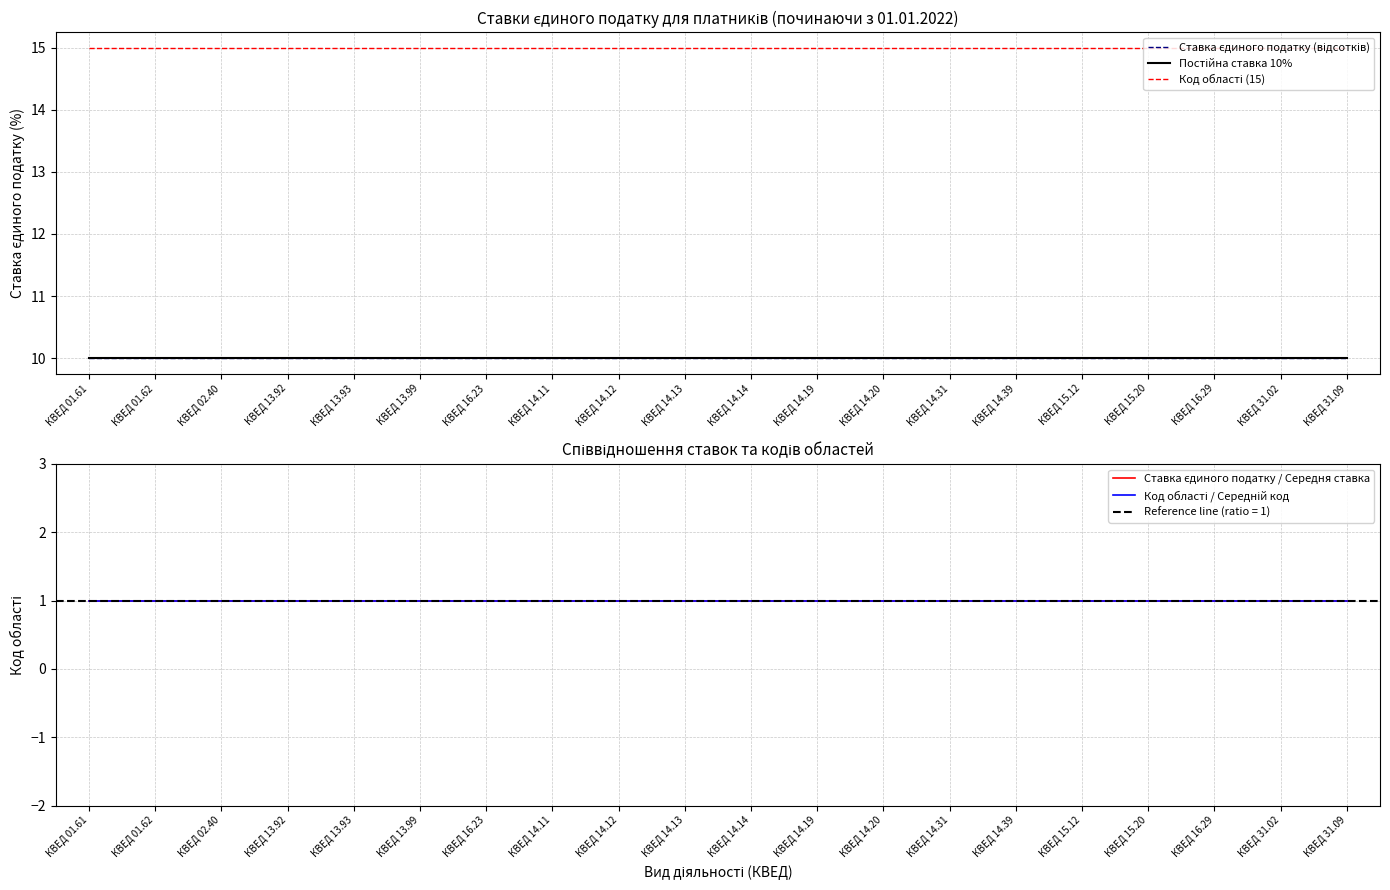

Reading left to right, list all the values displayed in this chart.

Ставка єдиного податку (відсотків): КВЕД 01.61=10.0	КВЕД 01.62=10.0	КВЕД 02.40=10.0	КВЕД 13.92=10.0	КВЕД 13.93=10.0	КВЕД 13.99=10.0	КВЕД 16.23=10.0	КВЕД 14.11=10.0	КВЕД 14.12=10.0	КВЕД 14.13=10.0	КВЕД 14.14=10.0	КВЕД 14.19=10.0	КВЕД 14.20=10.0	КВЕД 14.31=10.0	КВЕД 14.39=10.0	КВЕД 15.12=10.0	КВЕД 15.20=10.0	КВЕД 16.29=10.0	КВЕД 31.02=10.0	КВЕД 31.09=10.0
Постійна ставка 10%: КВЕД 01.61=10.0	КВЕД 01.62=10.0	КВЕД 02.40=10.0	КВЕД 13.92=10.0	КВЕД 13.93=10.0	КВЕД 13.99=10.0	КВЕД 16.23=10.0	КВЕД 14.11=10.0	КВЕД 14.12=10.0	КВЕД 14.13=10.0	КВЕД 14.14=10.0	КВЕД 14.19=10.0	КВЕД 14.20=10.0	КВЕД 14.31=10.0	КВЕД 14.39=10.0	КВЕД 15.12=10.0	КВЕД 15.20=10.0	КВЕД 16.29=10.0	КВЕД 31.02=10.0	КВЕД 31.09=10.0
Код області (15): КВЕД 01.61=15.0	КВЕД 01.62=15.0	КВЕД 02.40=15.0	КВЕД 13.92=15.0	КВЕД 13.93=15.0	КВЕД 13.99=15.0	КВЕД 16.23=15.0	КВЕД 14.11=15.0	КВЕД 14.12=15.0	КВЕД 14.13=15.0	КВЕД 14.14=15.0	КВЕД 14.19=15.0	КВЕД 14.20=15.0	КВЕД 14.31=15.0	КВЕД 14.39=15.0	КВЕД 15.12=15.0	КВЕД 15.20=15.0	КВЕД 16.29=15.0	КВЕД 31.02=15.0	КВЕД 31.09=15.0
Ставка єдиного податку / Середня ставка: КВЕД 01.61=1.0	КВЕД 01.62=1.0	КВЕД 02.40=1.0	КВЕД 13.92=1.0	КВЕД 13.93=1.0	КВЕД 13.99=1.0	КВЕД 16.23=1.0	КВЕД 14.11=1.0	КВЕД 14.12=1.0	КВЕД 14.13=1.0	КВЕД 14.14=1.0	КВЕД 14.19=1.0	КВЕД 14.20=1.0	КВЕД 14.31=1.0	КВЕД 14.39=1.0	КВЕД 15.12=1.0	КВЕД 15.20=1.0	КВЕД 16.29=1.0	КВЕД 31.02=1.0	КВЕД 31.09=1.0
Код області / Середній код: КВЕД 01.61=1.0	КВЕД 01.62=1.0	КВЕД 02.40=1.0	КВЕД 13.92=1.0	КВЕД 13.93=1.0	КВЕД 13.99=1.0	КВЕД 16.23=1.0	КВЕД 14.11=1.0	КВЕД 14.12=1.0	КВЕД 14.13=1.0	КВЕД 14.14=1.0	КВЕД 14.19=1.0	КВЕД 14.20=1.0	КВЕД 14.31=1.0	КВЕД 14.39=1.0	КВЕД 15.12=1.0	КВЕД 15.20=1.0	КВЕД 16.29=1.0	КВЕД 31.02=1.0	КВЕД 31.09=1.0